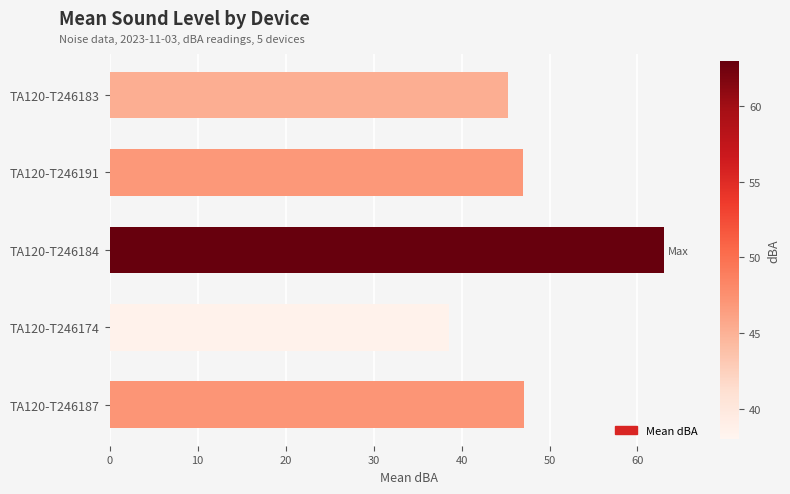

Are the bars grouped side by side (vs. stacked)?

No